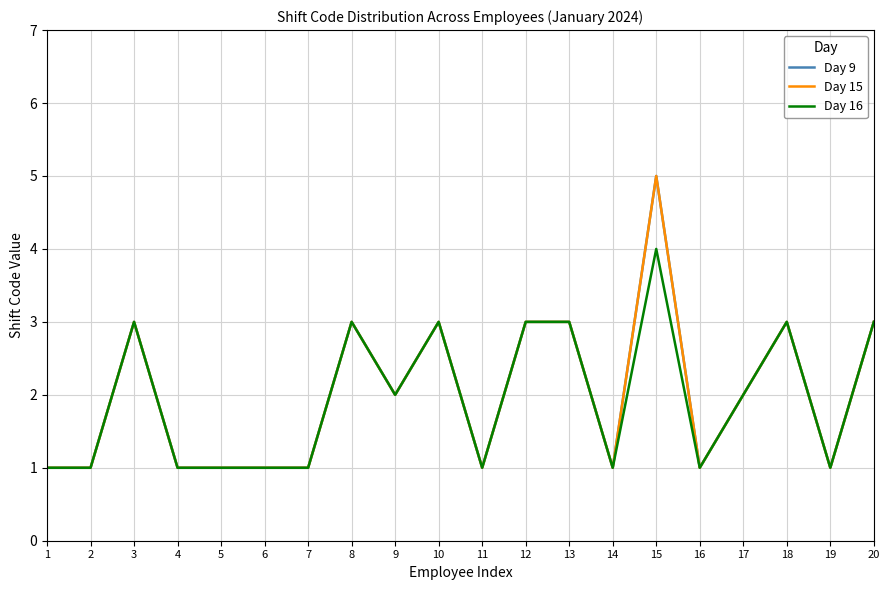

At how many categories does at least one series exceed 1?

10